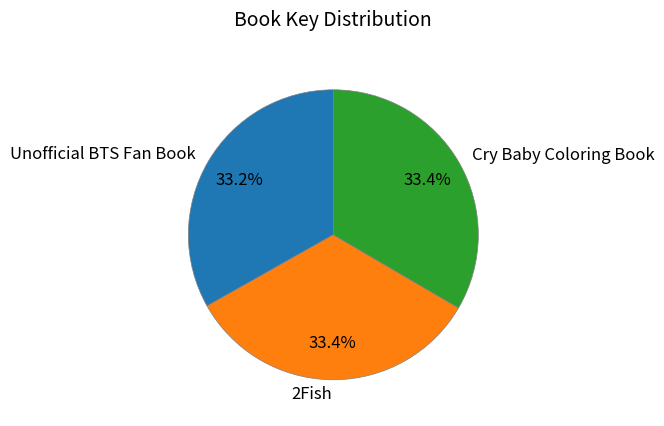

Approximately how many times larger is the value at Cry Baby Coloring Book compared to Unofficial BTS Fan Book?

1.0